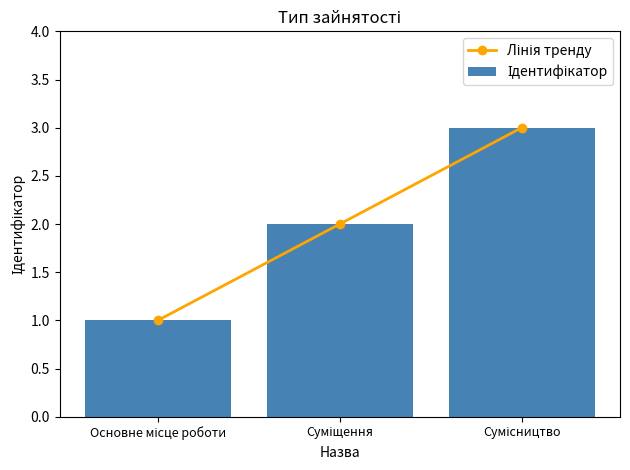

What are all the series names shown in the legend?

Лінія тренду, Ідентифікатор